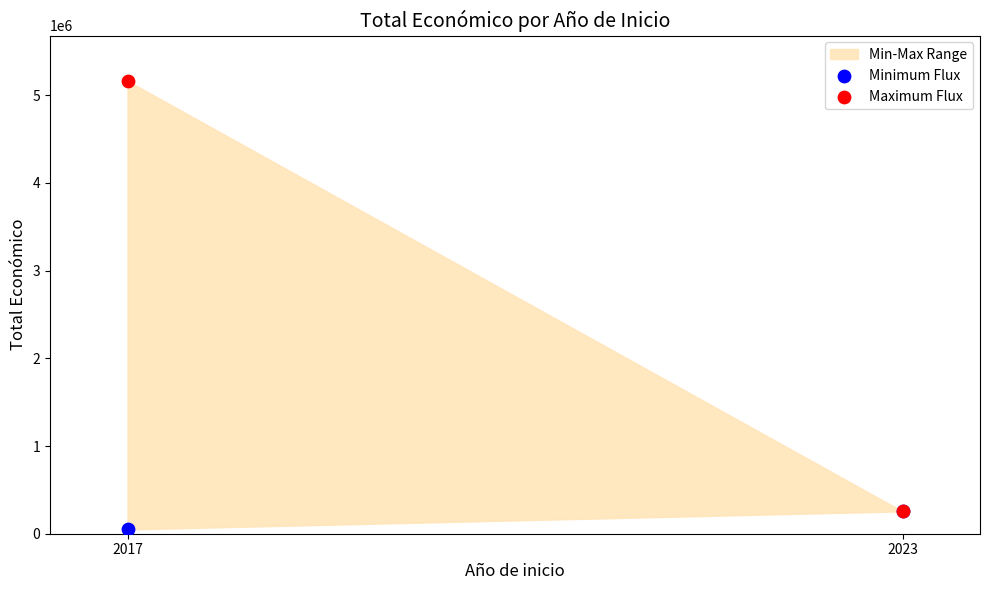

Which series contains the highest Y value?

Maximum Flux